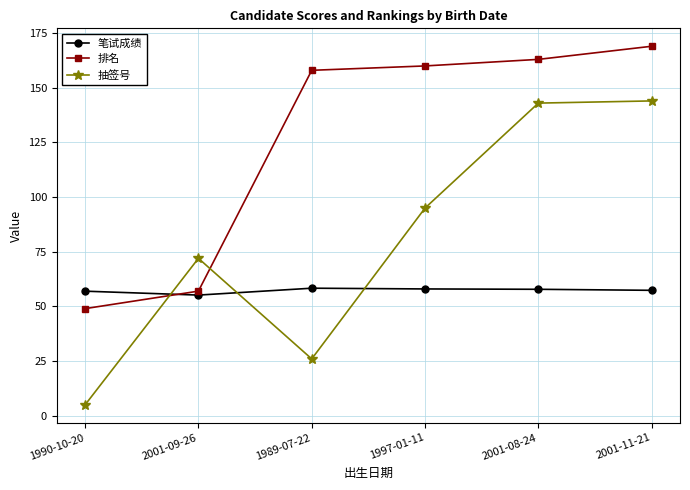

Is it true that 笔试成绩 equals 91.3 at 1997-01-11?

False